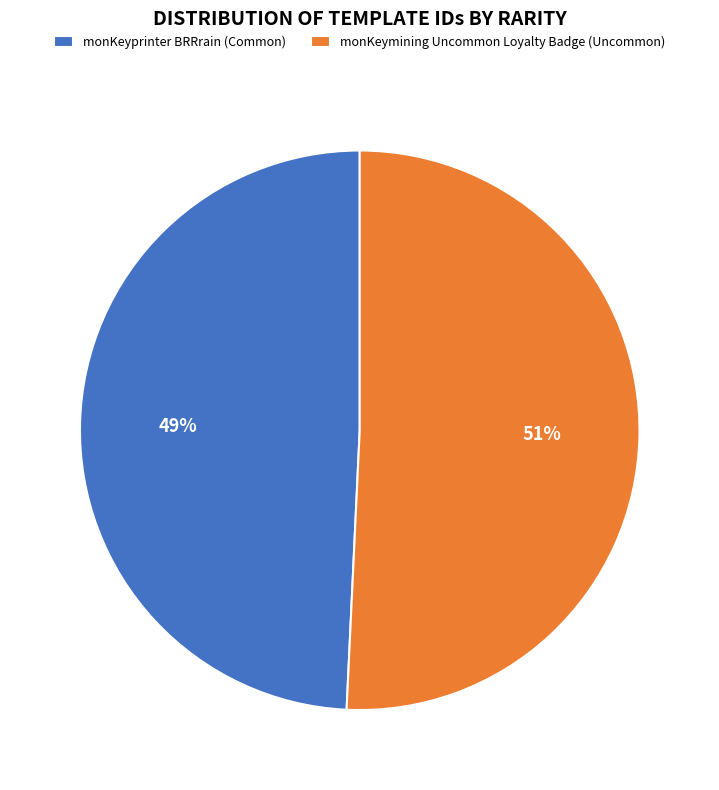

To the nearest percent, what percentage of the pie is monKeymining Uncommon Loyalty Badge (Uncommon)?

51%